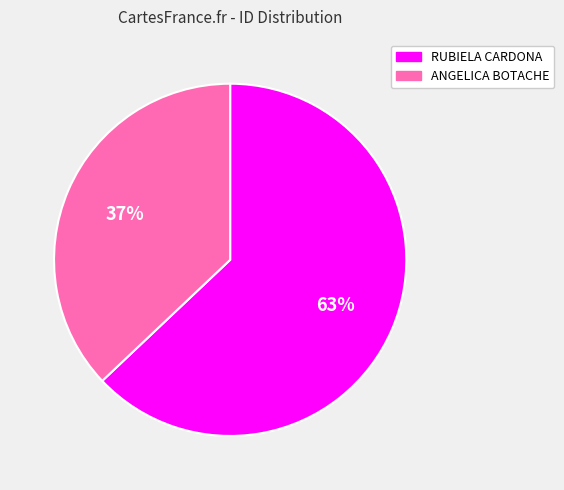

Does RUBIELA CARDONA represent more than half of the total?

Yes